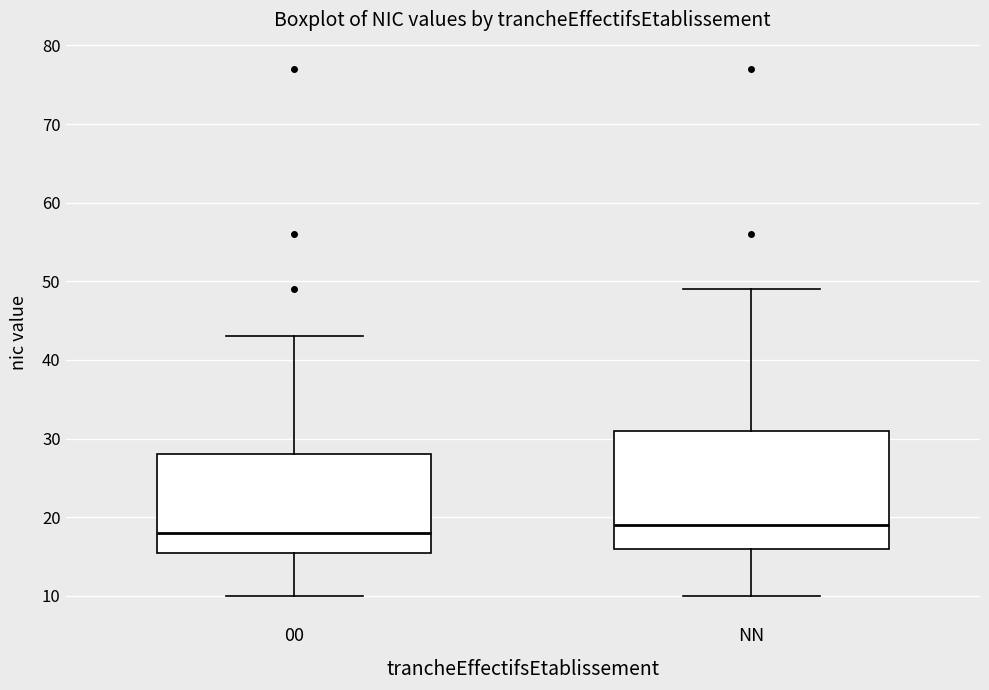

Reading left to right, read every box against the y-axis: the position of its median line, the range the box covers, and the ends of its whiskers. The values are not printed on the chart, so give them approximately, as read against the axis.

00: median 18, box 16 to 28, whiskers 10 to 43
NN: median 19, box 16 to 31, whiskers 10 to 49